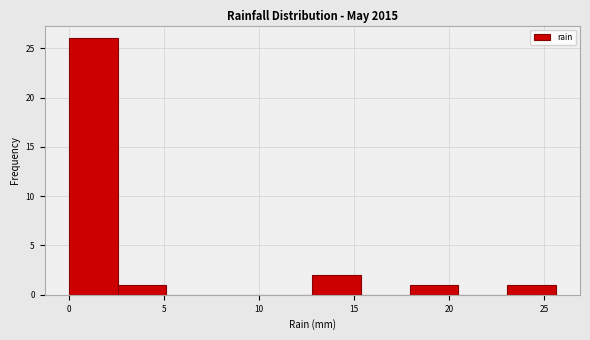

Which range on the x-axis has the tallest bar?

0.0 to 2.5